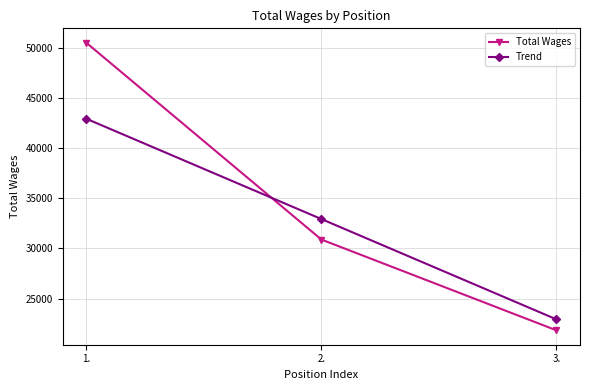

Rank the series by their maximum value, from lowest to highest.

Trend, Total Wages